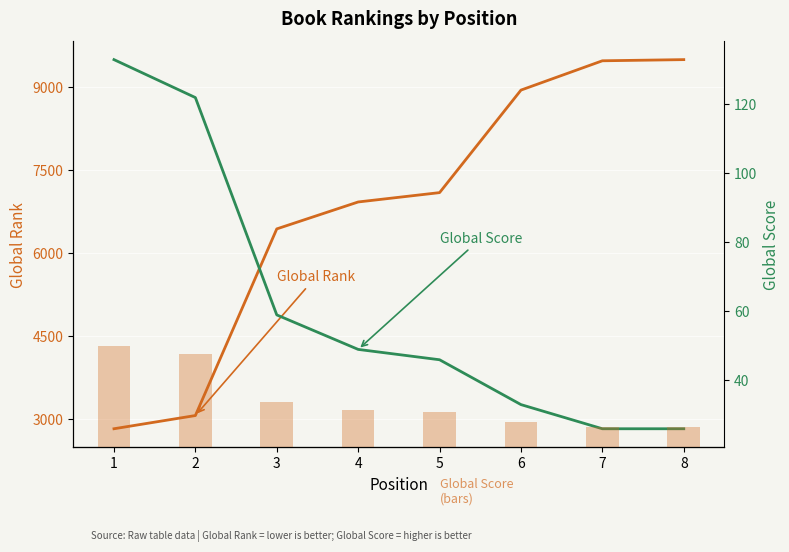

Where does the Global Score (bars) series first go above 49?

1